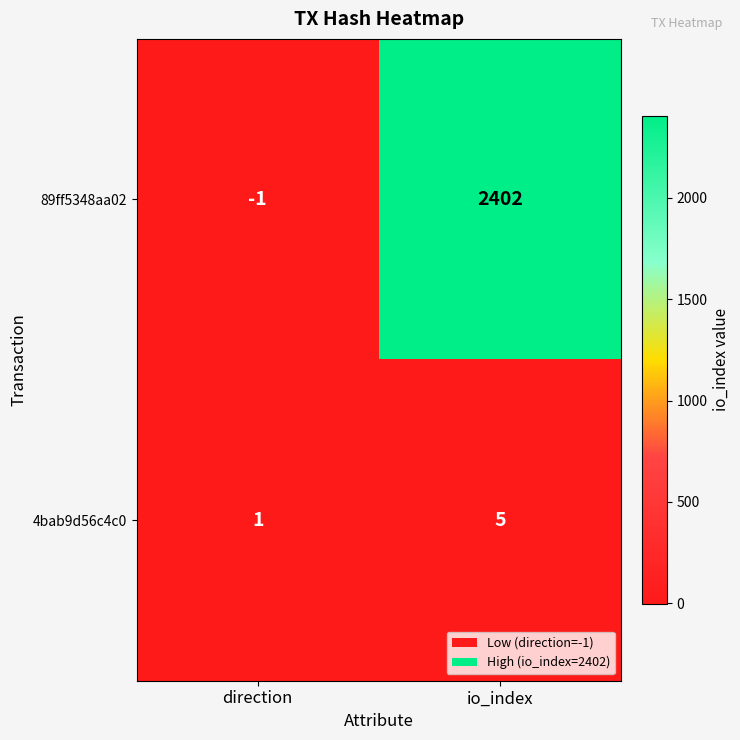

Is it true that 89ff5348aa02 equals 2402 at io_index?

True